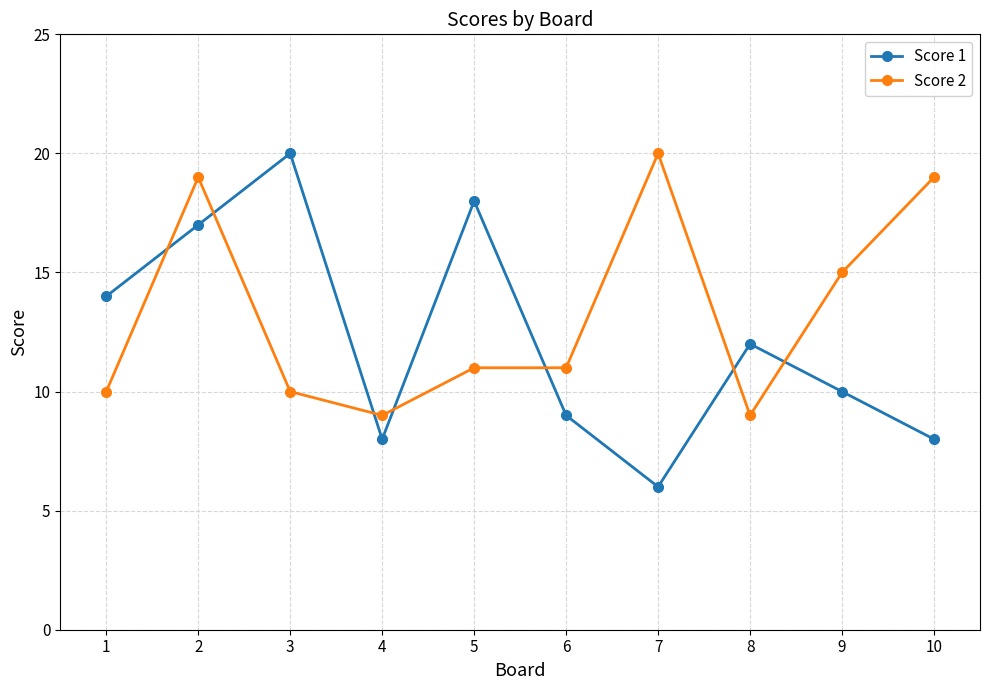

What value does the Score 1 series have at 3?

20